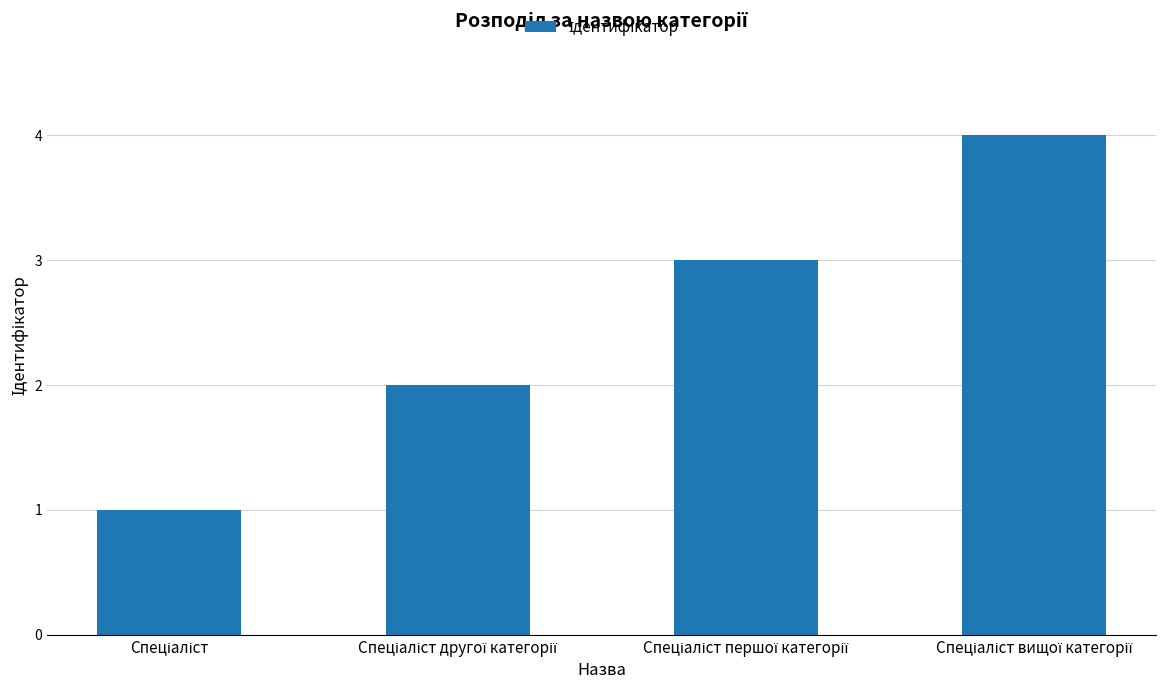

What is the greatest value displayed?

4